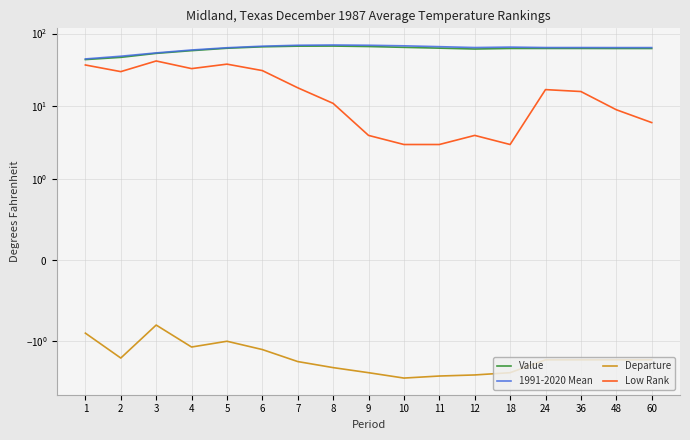

List the labels in order of 1991-2020 Mean value, largest first.

8, 7, 9, 10, 6, 11, 18, 12, 24, 36, 48, 60, 5, 4, 3, 2, 1